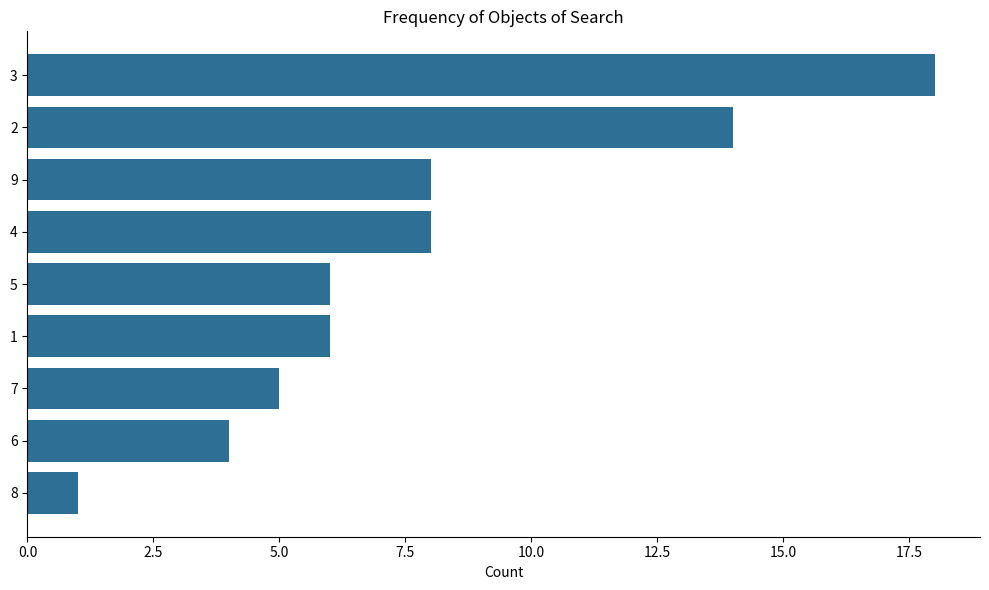

Approximately how many times larger is the value at 3 compared to 4?

2.2